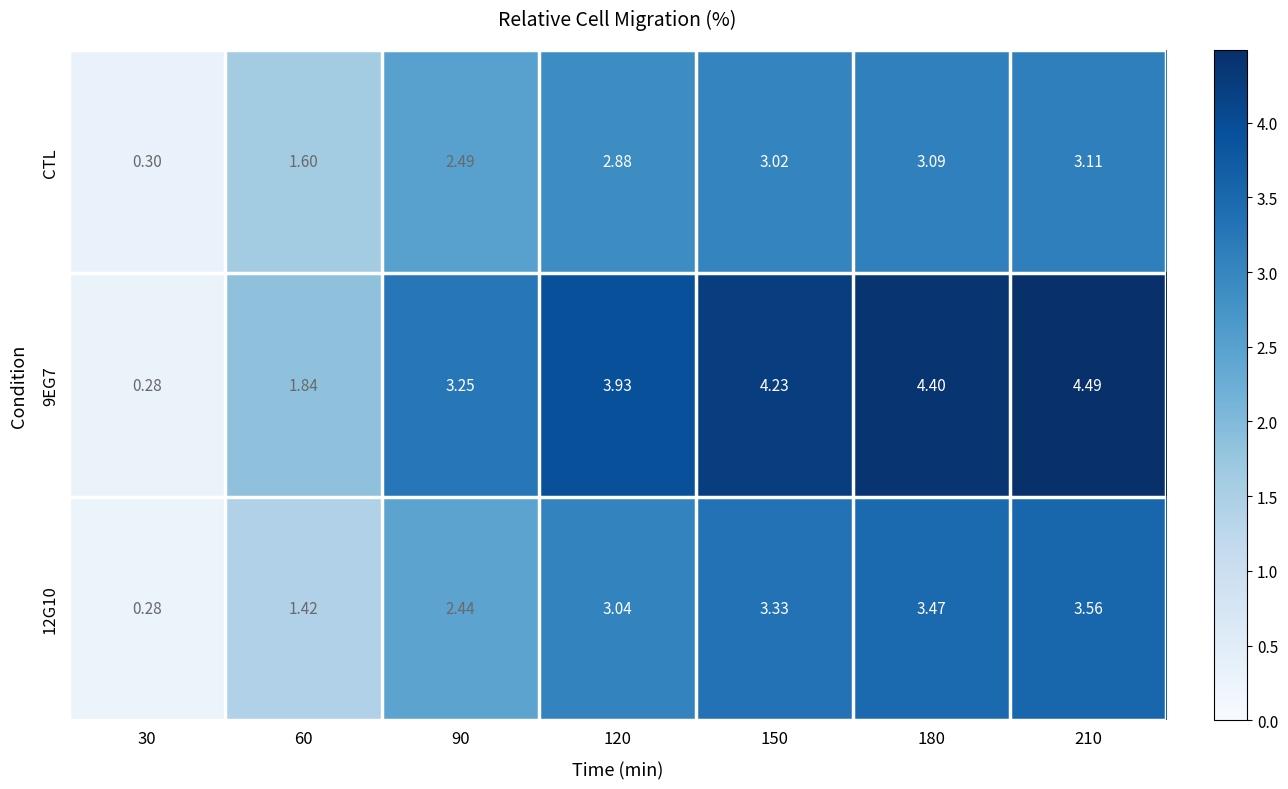

Which series has the widest spread of values?

9EG7